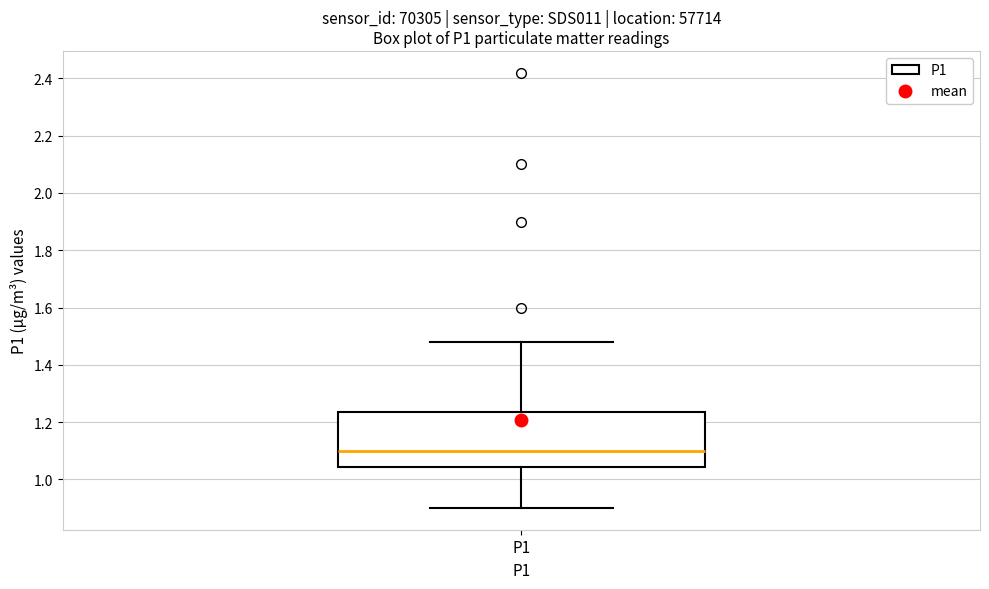

Transcribe this box plot: give where the median line is, the range the box spans, and where the two whiskers end, as read against the y-axis. The values are not printed on the chart, so give them approximately, as read against the axis.

median 1.10, box 1.04 to 1.24, whiskers 0.90 to 1.48